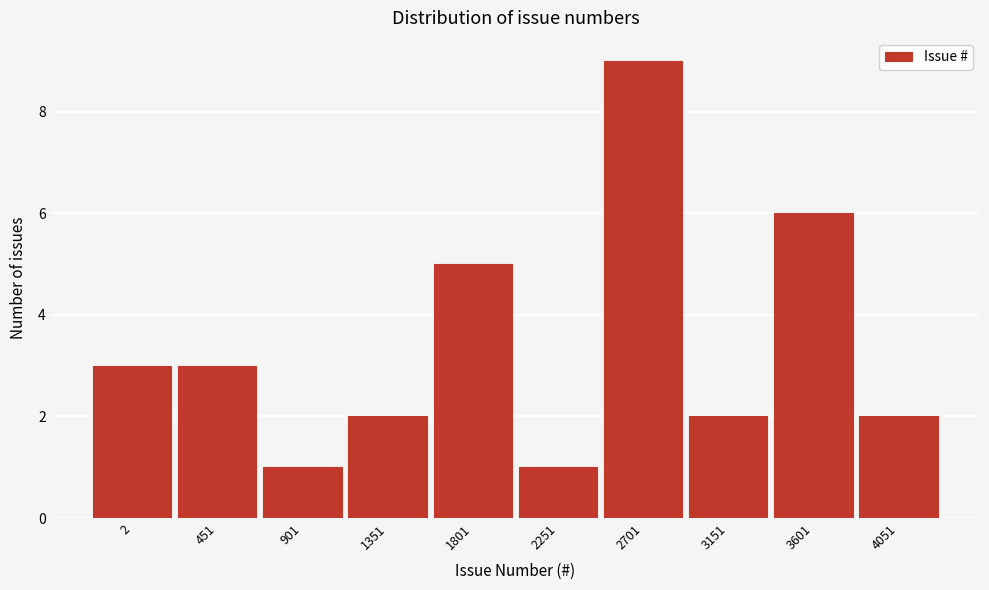

Reading left to right, list all the values displayed in this chart.

3	3	1	2	5	1	9	2	6	2